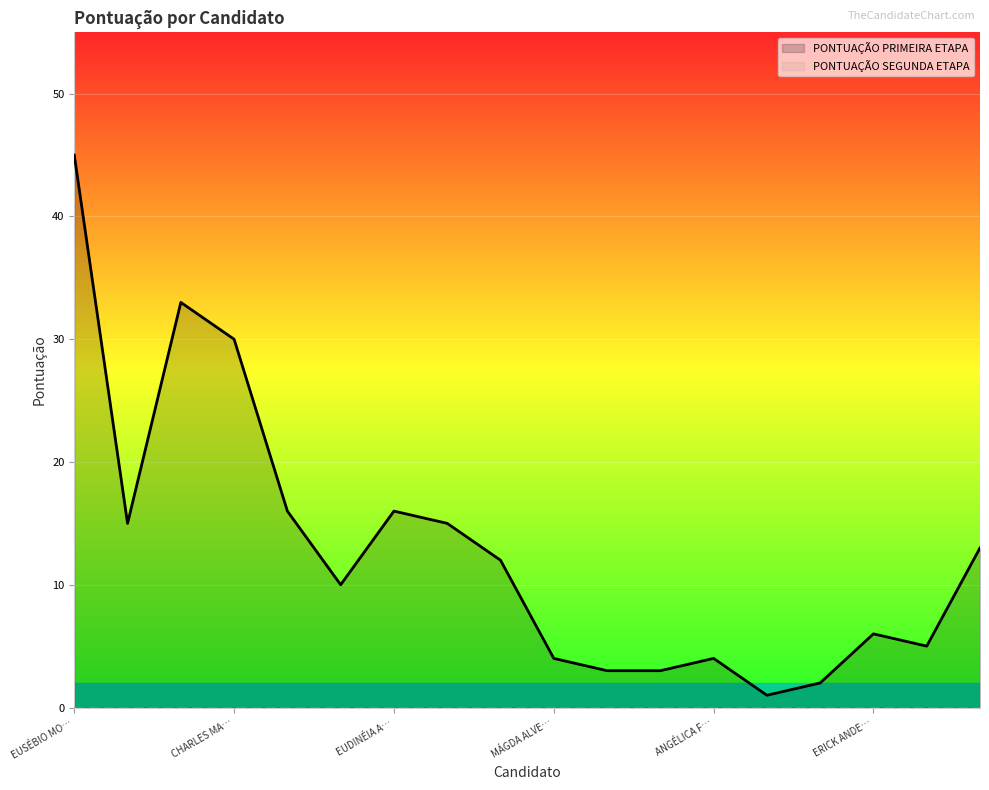

What is the label of the 4th point from the right?

DIEGO OLIVEIRA LEMOS